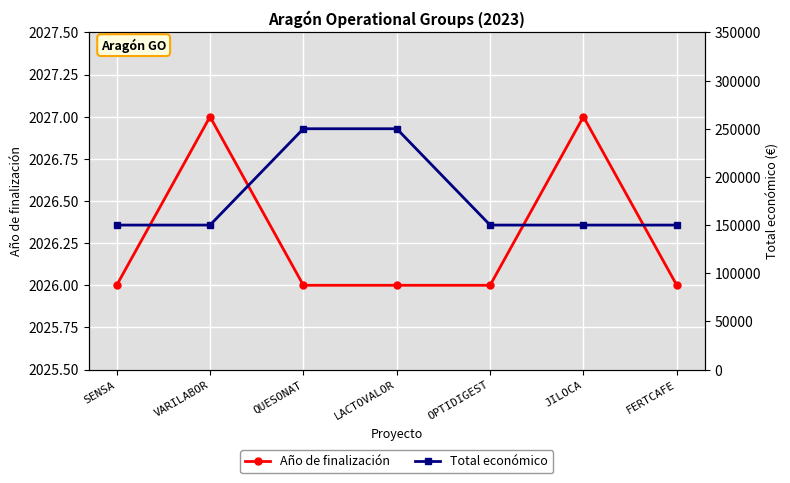

What is the difference between the maximum and minimum values in the Año de finalización series?

1